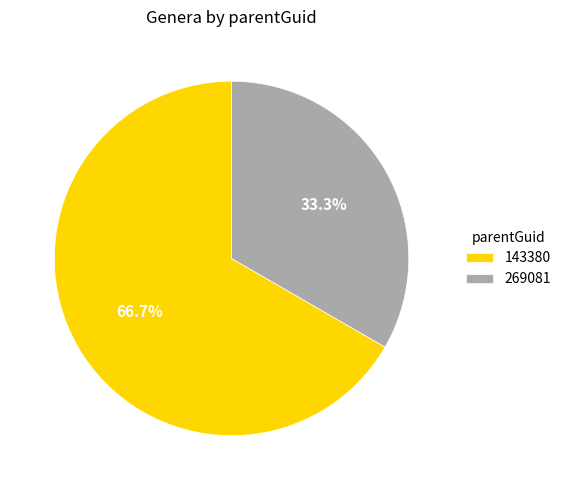

Rank the categories by value from lowest to highest.

269081, 143380